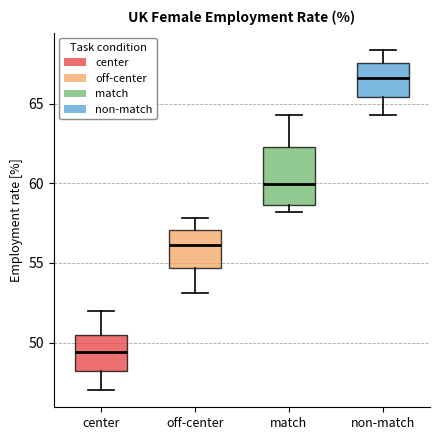

Reading left to right, transcribe this box plot: for each box, give where its median line is, the range the box spans, and where its two whiskers end, as read against the y-axis. The values are not printed on the chart, so give them approximately, as read against the axis.

center: median 49.5, box 48.0 to 50.5, whiskers 47.0 to 52.0
off-center: median 56.0, box 54.5 to 57.0, whiskers 53.0 to 58.0
match: median 60.0, box 58.5 to 62.5, whiskers 58.0 to 64.5
non-match: median 66.5, box 65.5 to 67.5, whiskers 64.5 to 68.5